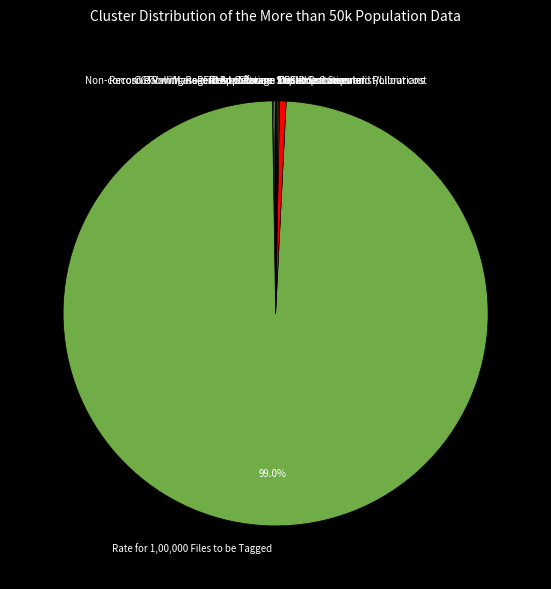

What is the largest slice in the pie chart?

Rate for 1,00,000 Files to be Tagged